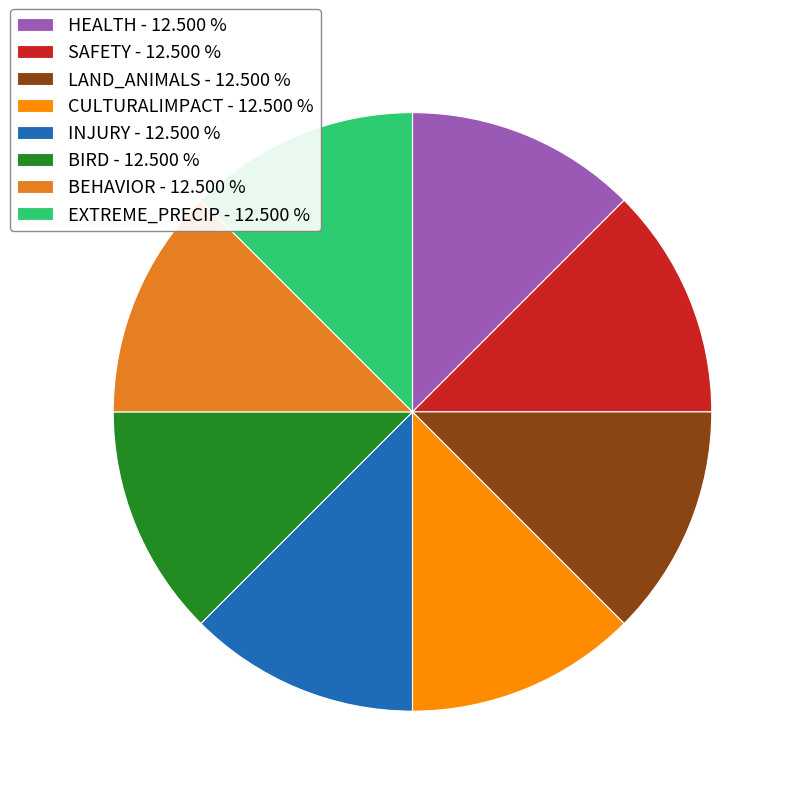

Combined, do SAFETY - 12.500 % and BIRD - 12.500 % account for over 50%?

No